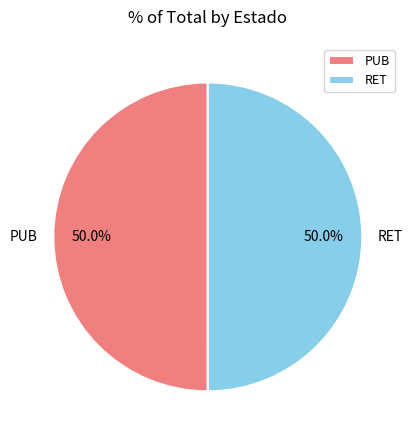

True or false: RET accounts for 59% of the total.

False